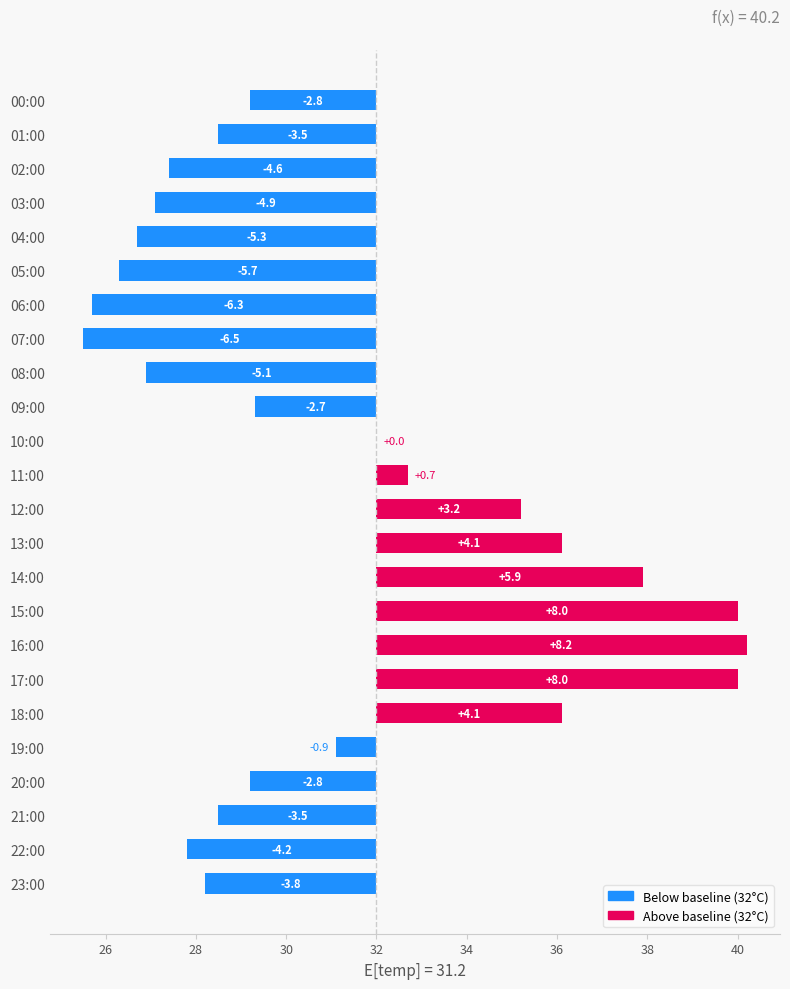

Reading left to right, transcribe all the data shown in this chart.

-2.8	-3.5	-4.6	-4.9	-5.3	-5.7	-6.3	-6.5	-5.1	-2.7	0.0	0.7	3.2	4.1	5.9	8.0	8.2	8.0	4.1	-0.9	-2.8	-3.5	-4.2	-3.8